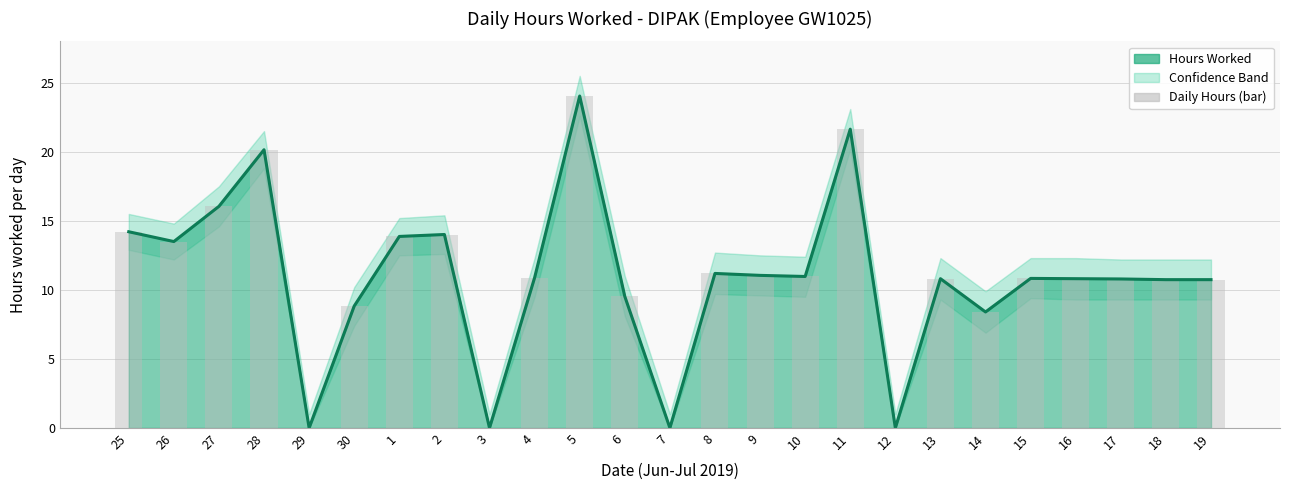

How many groups of bars are there?

25